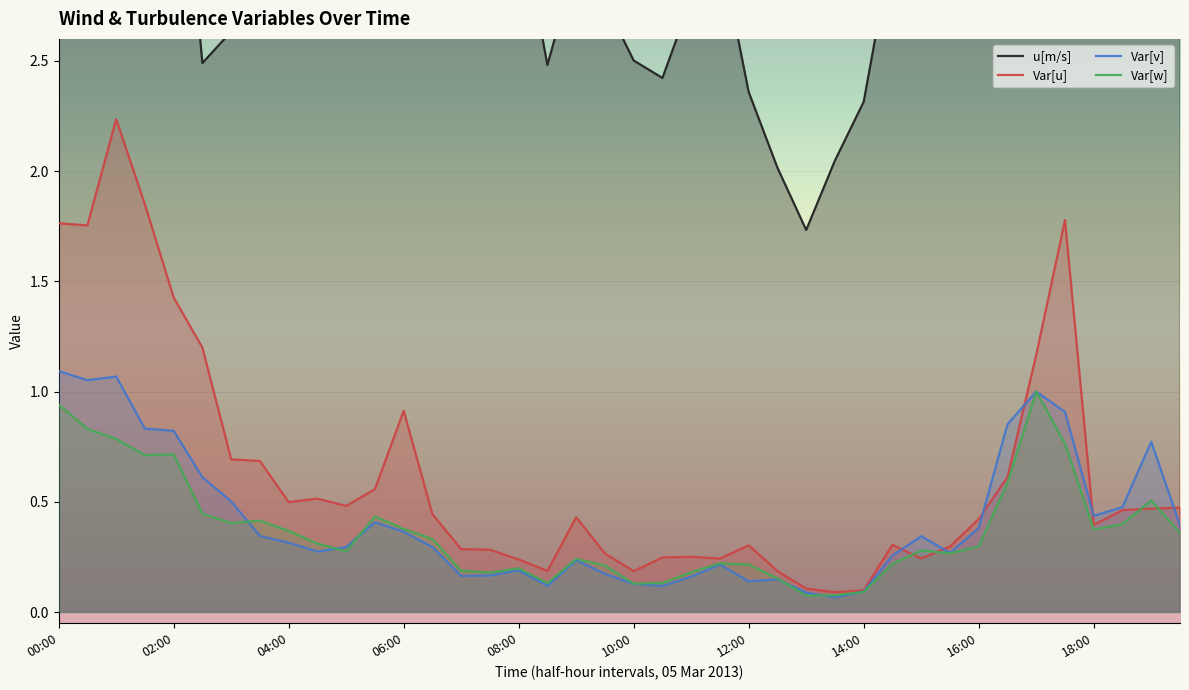

What is the average value of the Var[w] series?

0.4